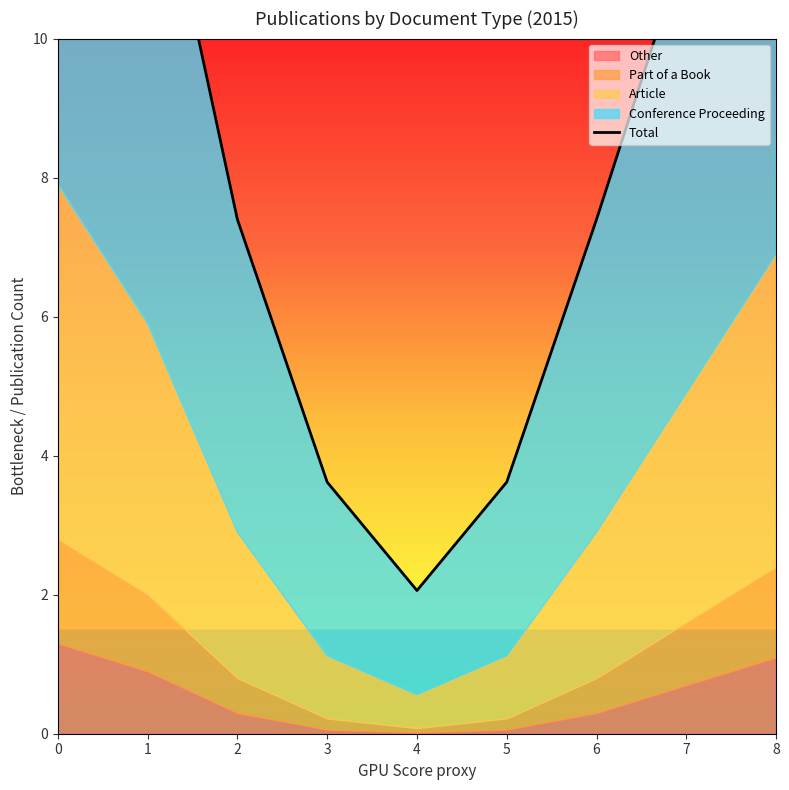

What is the average value?

9.1